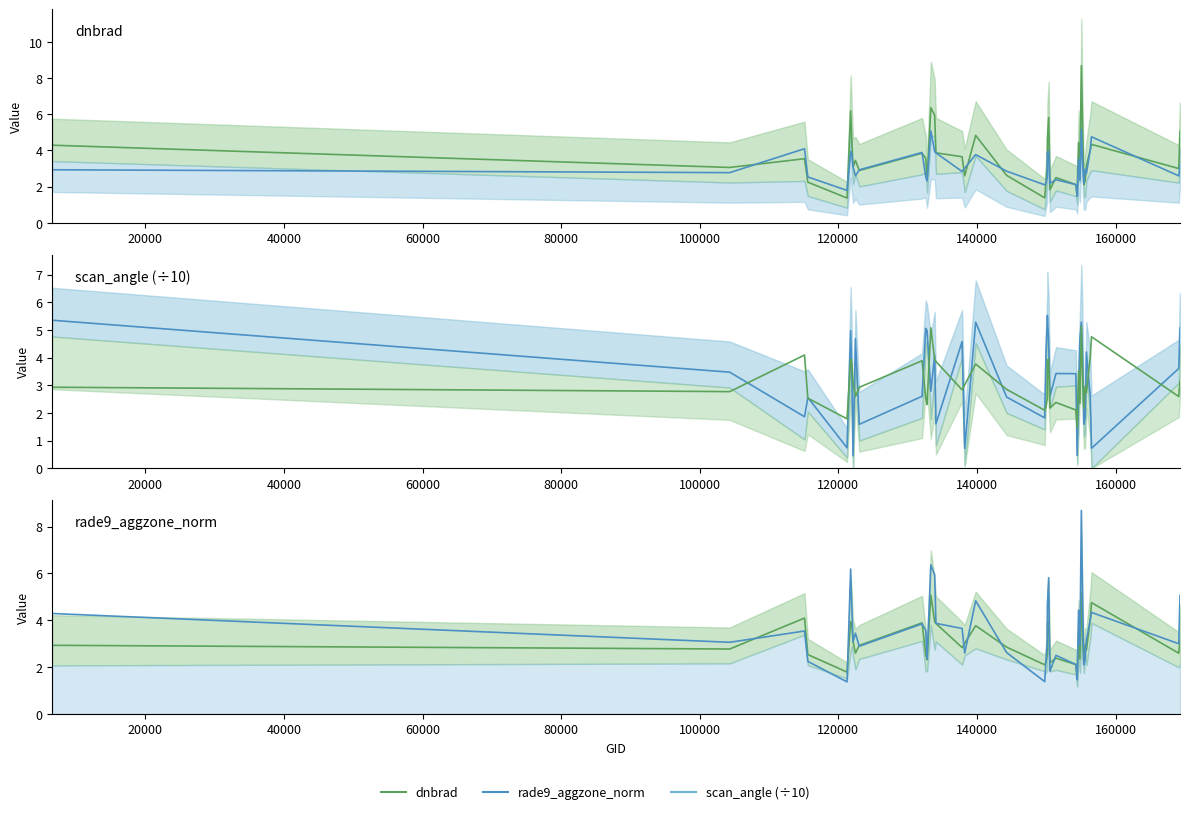

Is this an area chart (filled region under the line)?

No